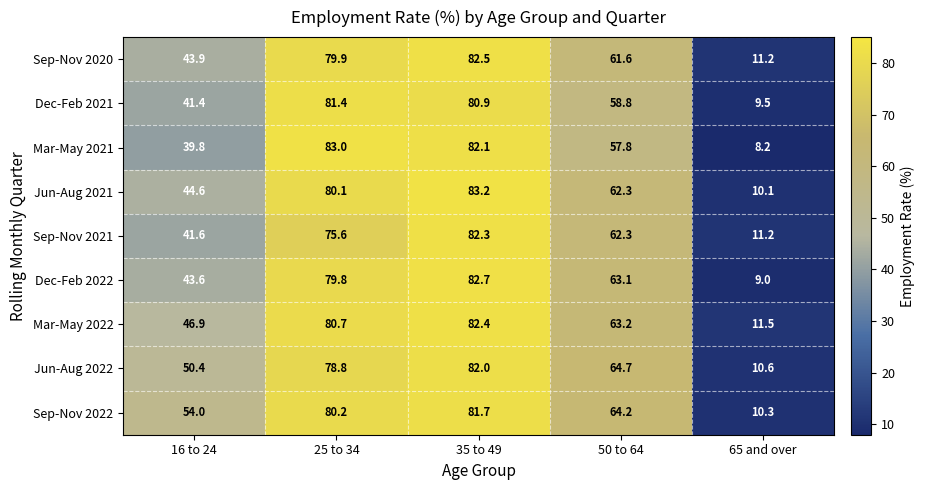

At which label does Sep-Nov 2020 first exceed 61?

25 to 34